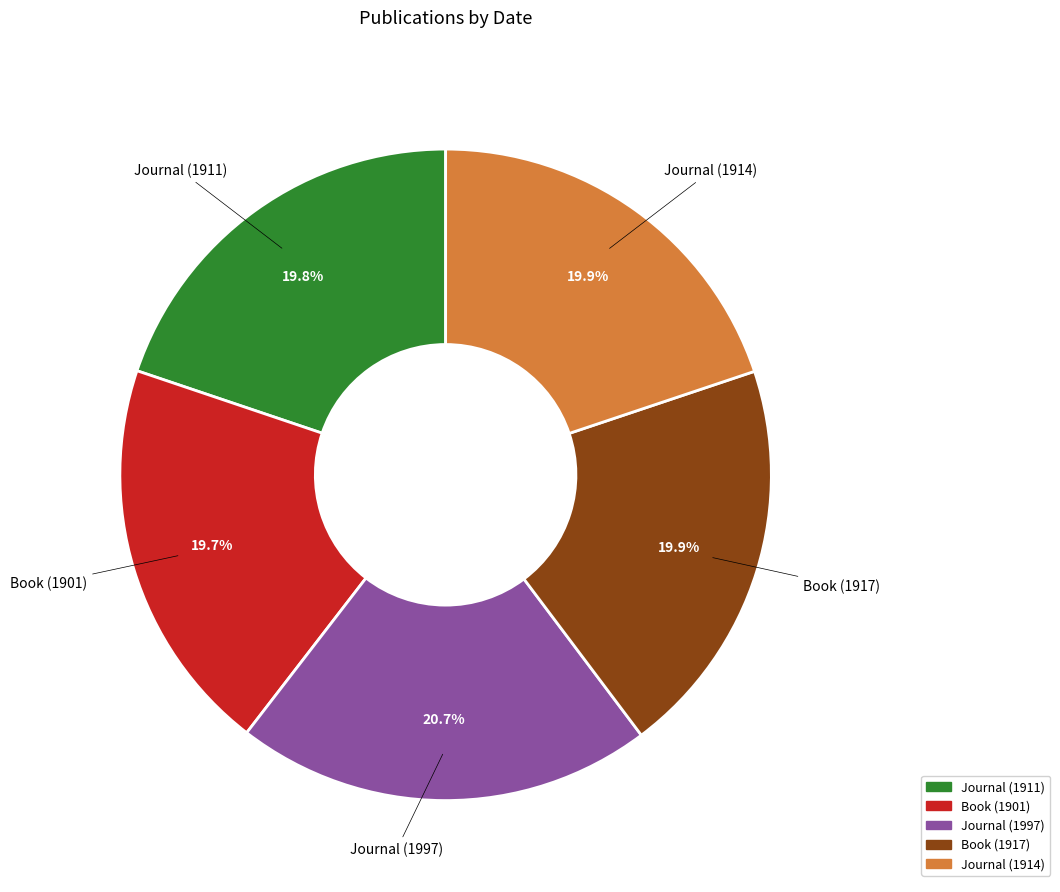

Is Book (1917) the majority of the pie?

No